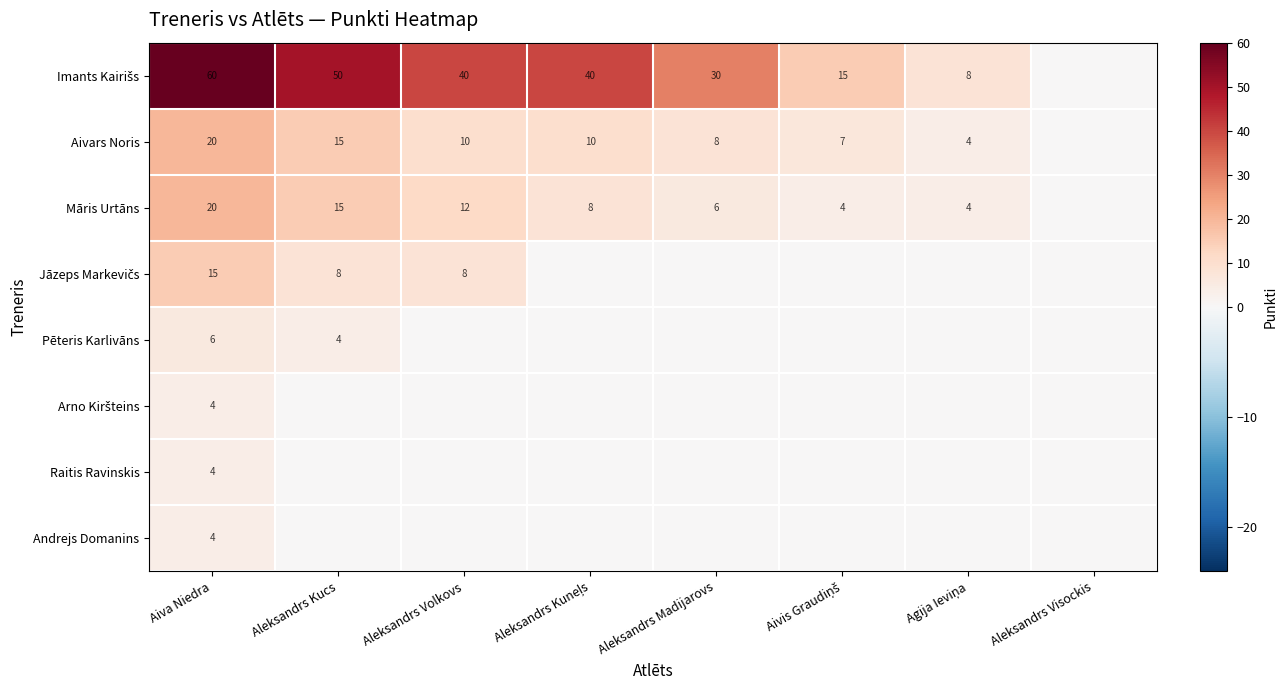

The Andrejs Domanins series shows 2 at Aiva Niedra. True or false?

False